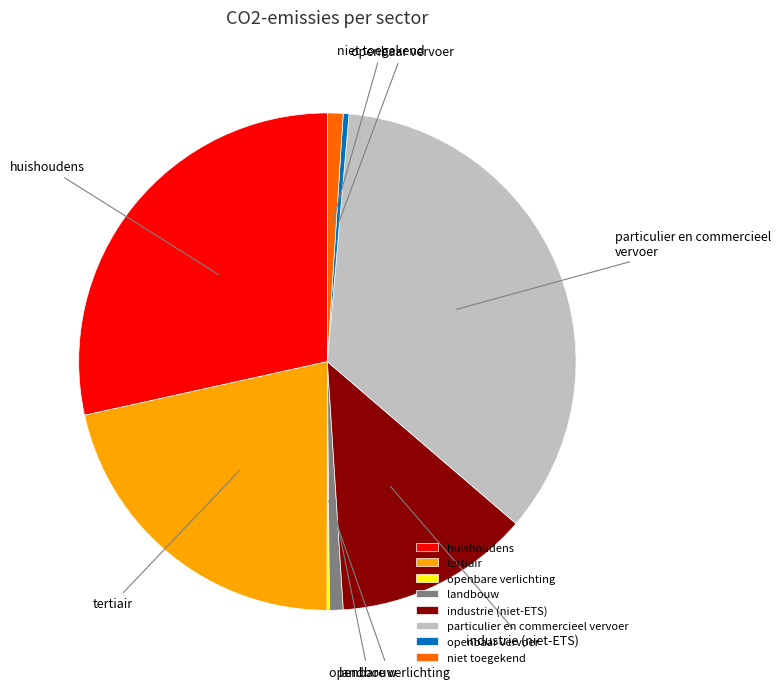

Which category has the biggest portion of the pie?

particulier en commercieel vervoer